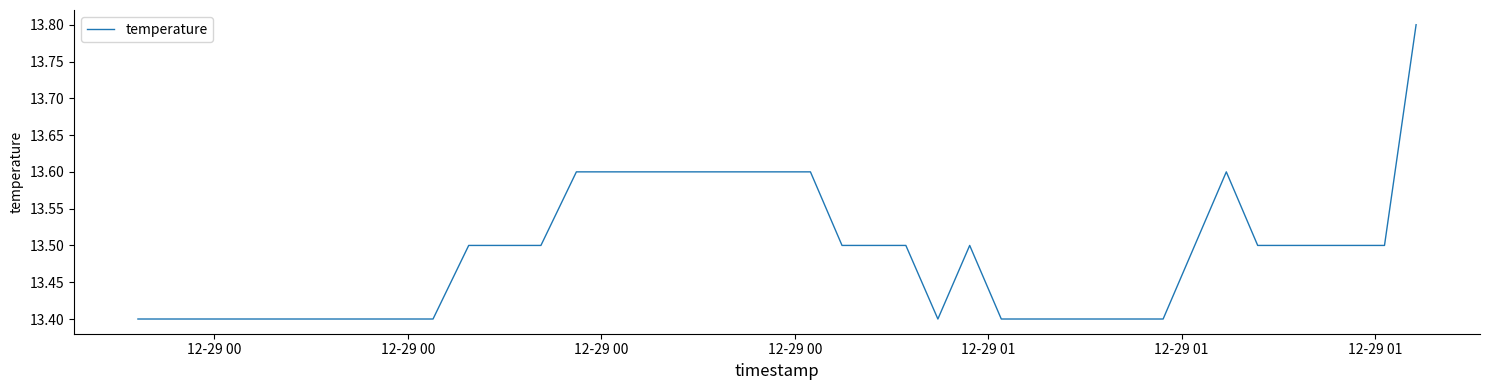

What is the maximum value shown in the chart?

13.8